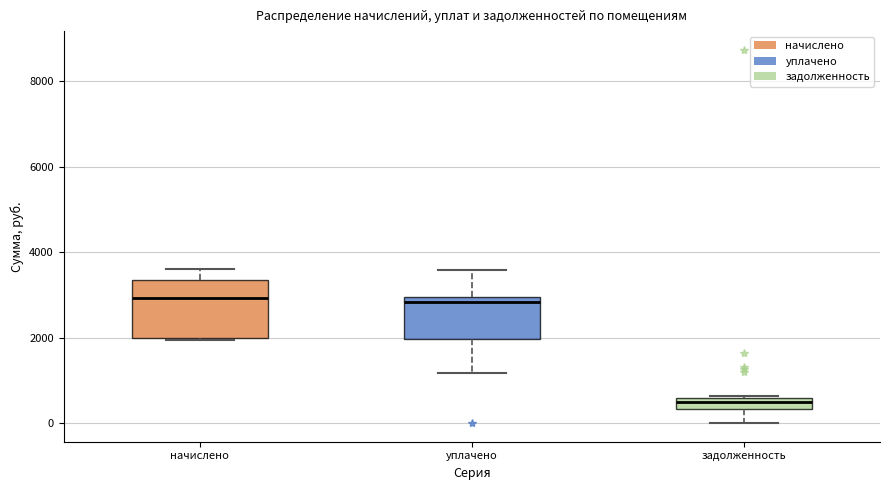

Which box is the tallest, from its lower edge to its upper edge?

начислено